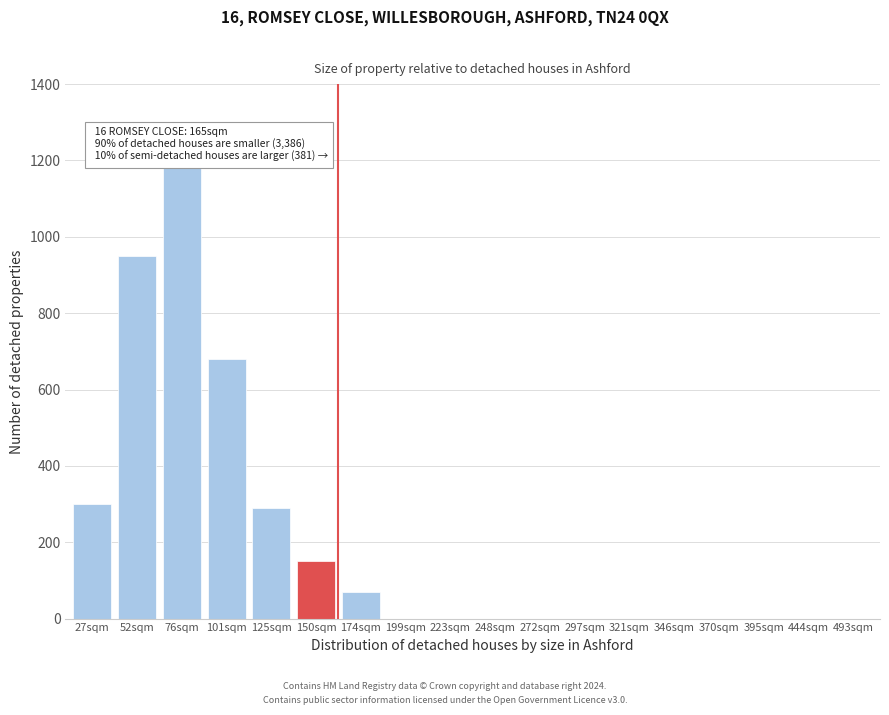

Reading left to right, list all the values displayed in this chart.

27sqm=300	52sqm=950	76sqm=1190	101sqm=680	125sqm=290	150sqm=150	174sqm=70	199sqm=0	223sqm=0	248sqm=0	272sqm=0	297sqm=0	321sqm=0	346sqm=0	370sqm=0	395sqm=0	444sqm=0	493sqm=0